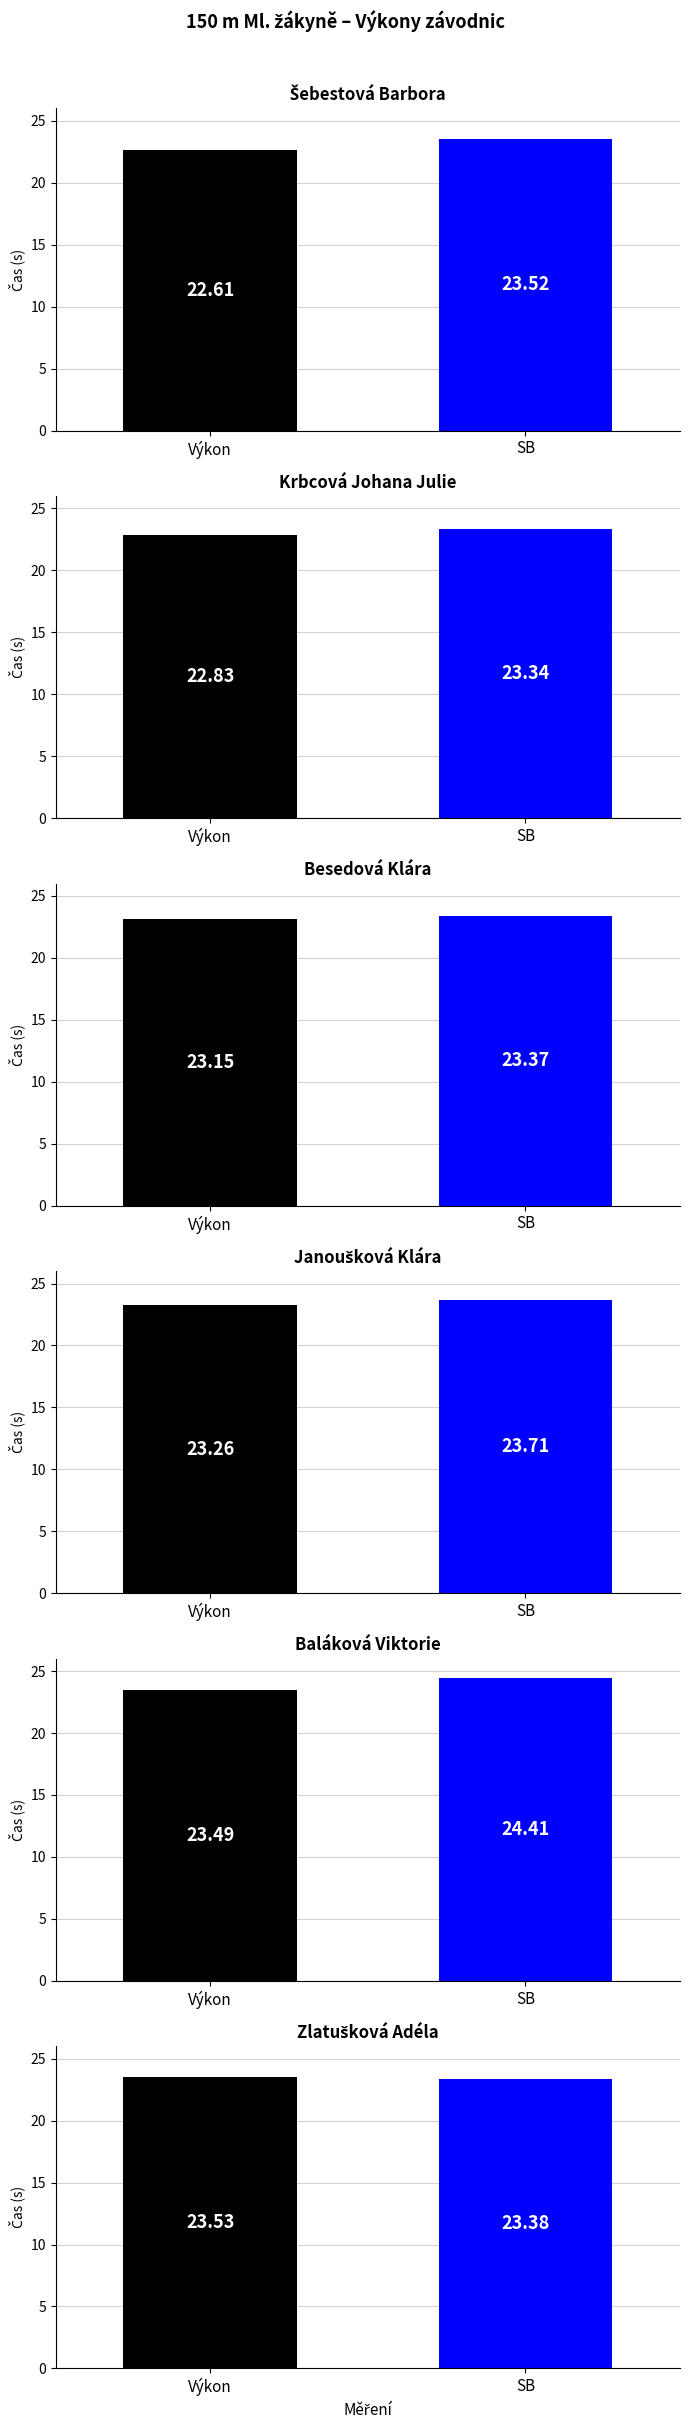

How many SB values are between 23 and 24?

5